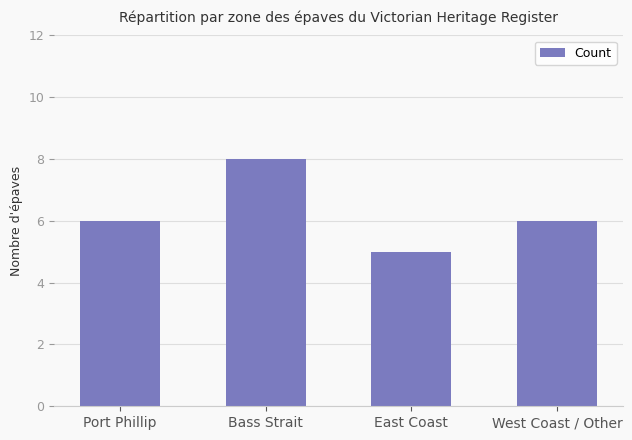

Reading left to right, what are all the values shown in this chart?

Port Phillip=6	Bass Strait=8	East Coast=5	West Coast / Other=6